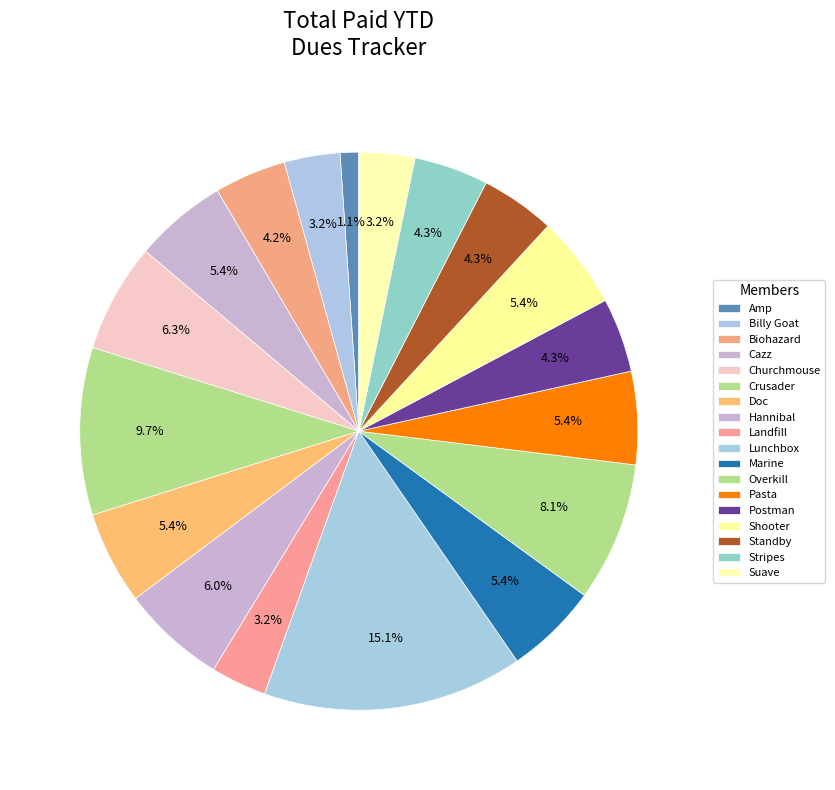

Do Doc and Stripes together represent more than half of the pie?

No